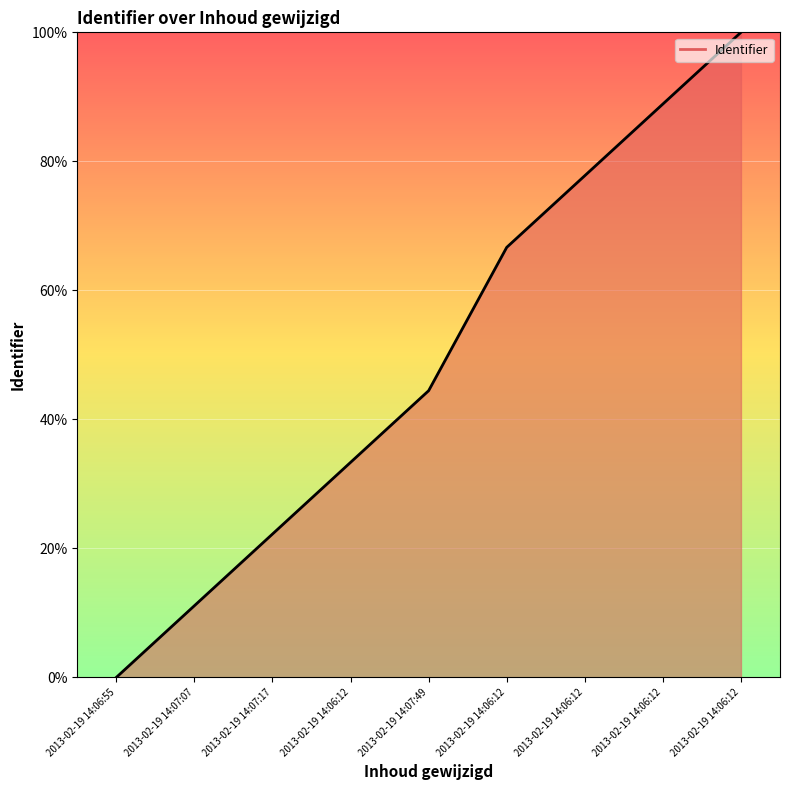

What is the change in value from 2013-02-19 14:07:49 to 2013-02-19 14:06:12?

+44.4